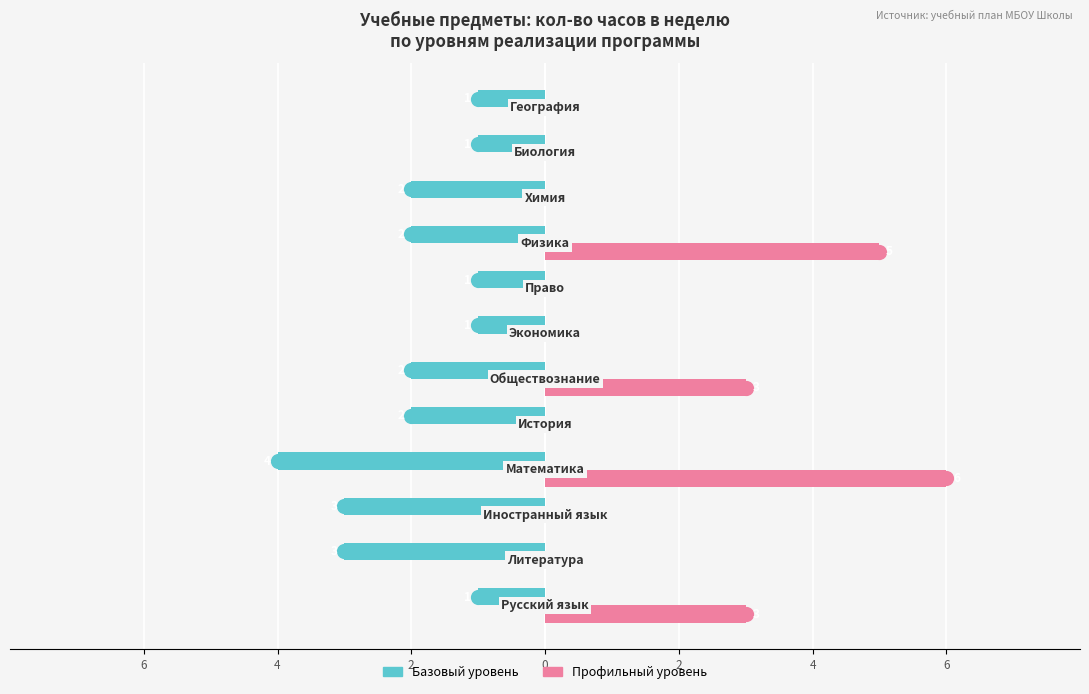

Which series contains the lowest Y value?

Базовый уровень